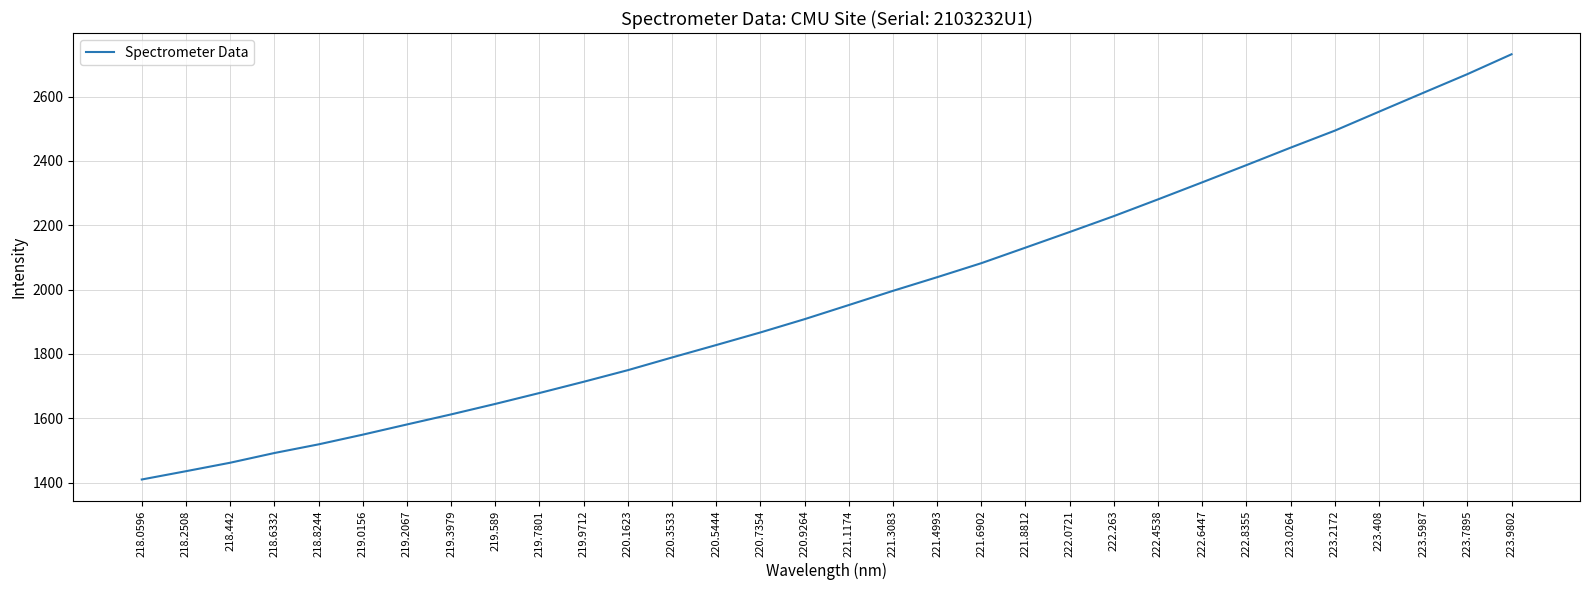

The chart shows a value of 1612.0 at 219.3979. True or false?

True